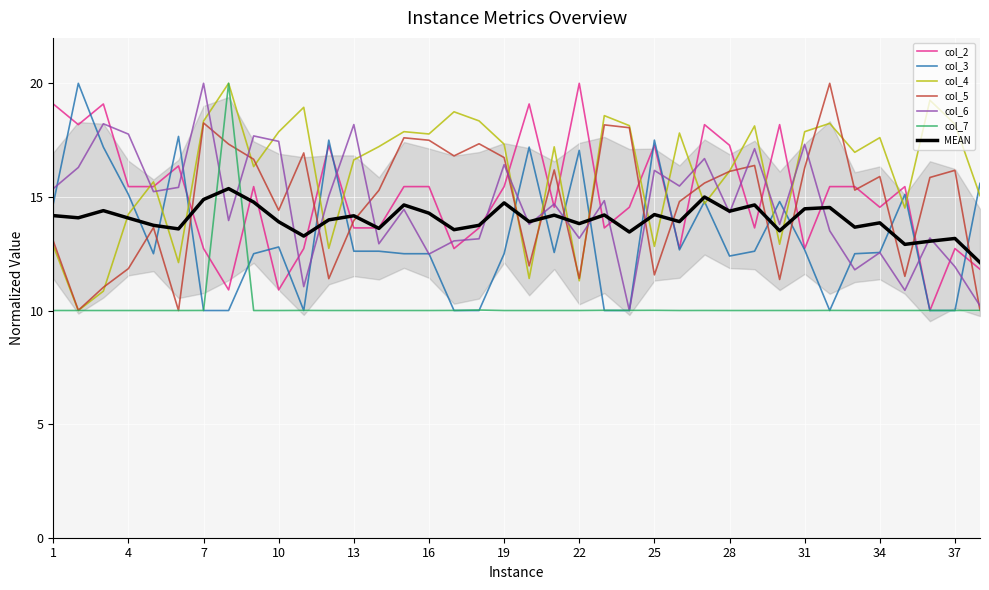

What is the maximum value shown in the chart?

20.0